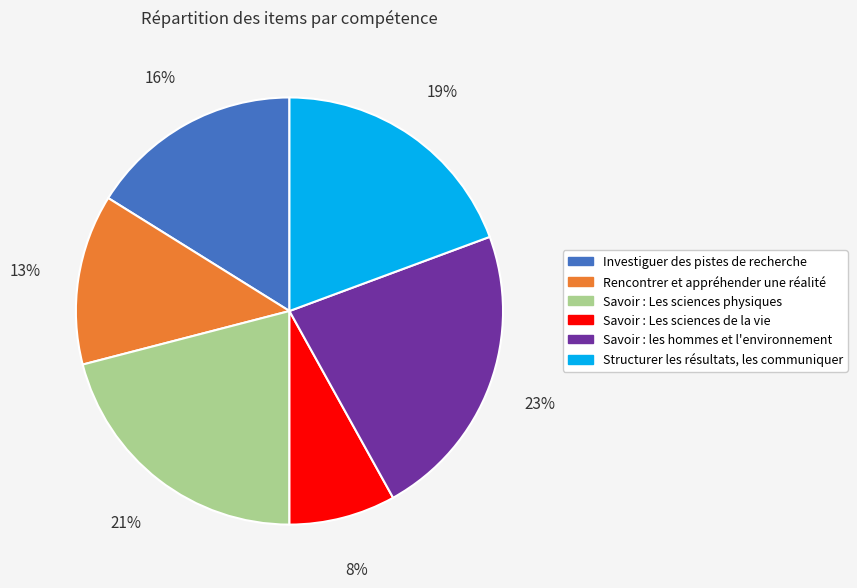

The Investiguer des pistes de recherche slice represents 7% of the pie. True or false?

False